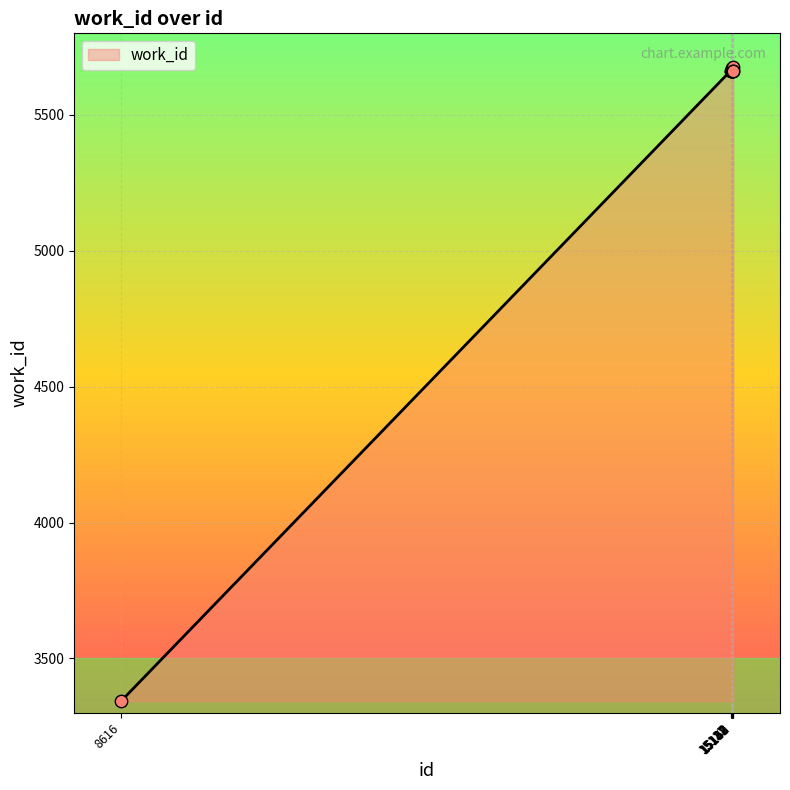

What is the change in value from 15147 to 15150?

-13